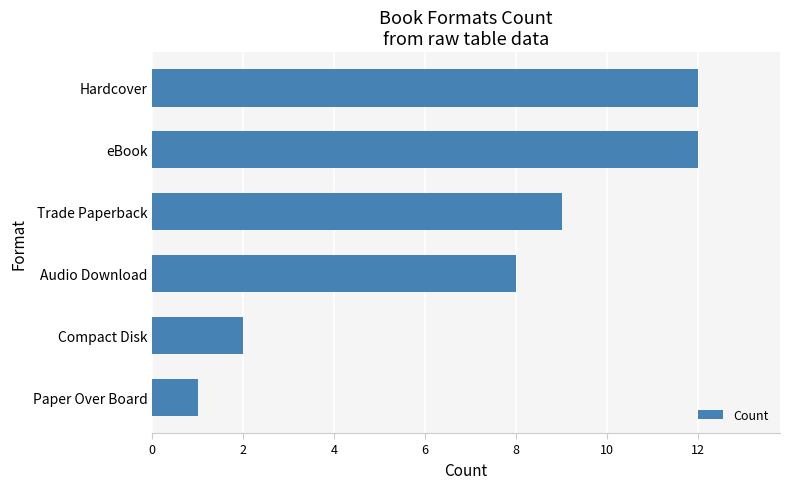

What is the greatest value displayed?

12